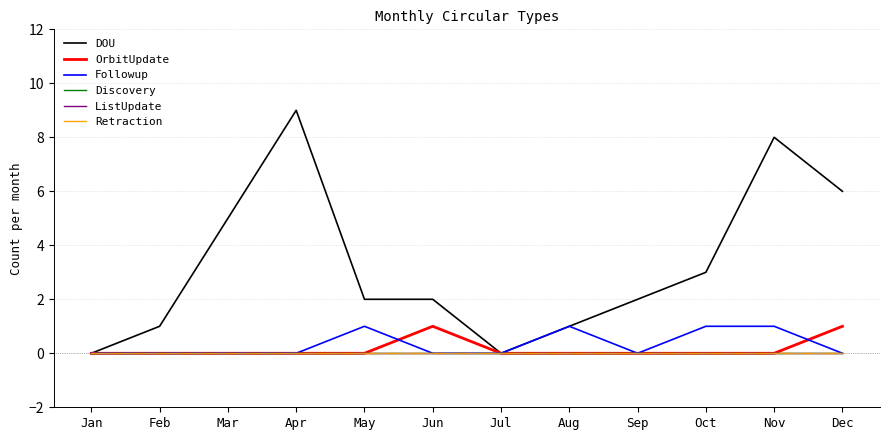

The DOU series shows 1 at Aug. True or false?

True